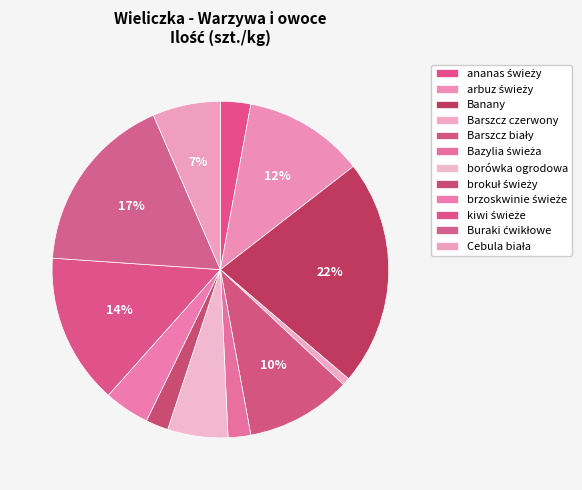

How many segments does this pie chart have?

12